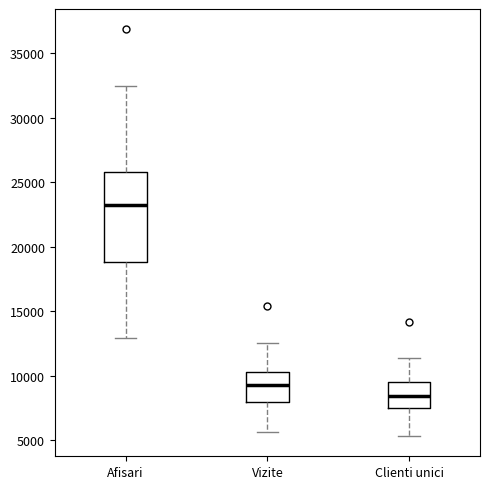

Reading left to right, transcribe this box plot: for each box, give where its median line is, the range the box spans, and where its two whiskers end, as read against the y-axis. The values are not printed on the chart, so give them approximately, as read against the axis.

Afisari: median 23000, box 19000 to 26000, whiskers 13000 to 32500
Vizite: median 9500, box 8000 to 10500, whiskers 5500 to 12500
Clienti unici: median 8500, box 7500 to 9500, whiskers 5500 to 11500